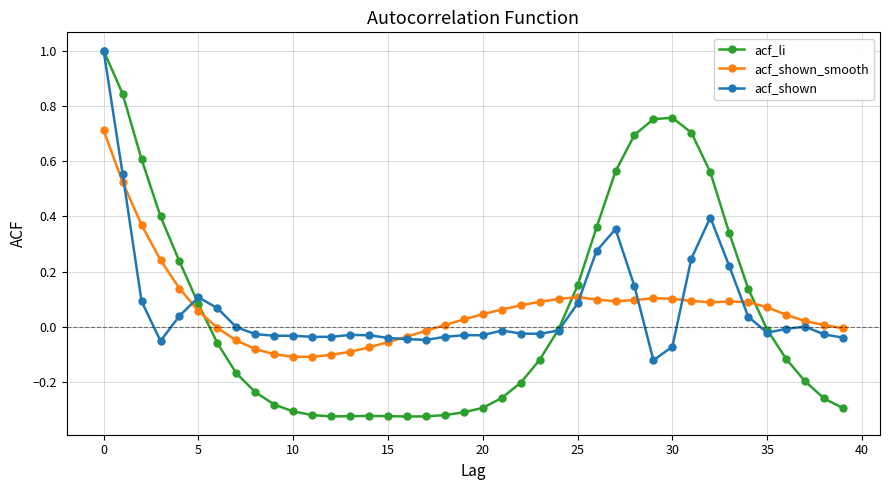

Count the number of categories in the chart.

40